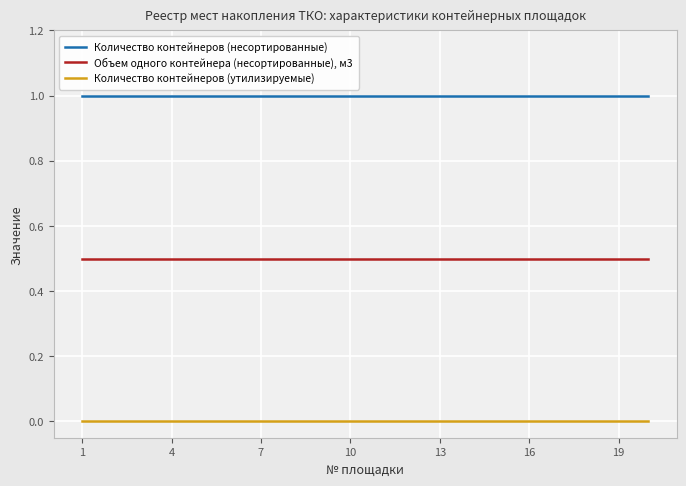

What is the greatest value displayed?

1.0